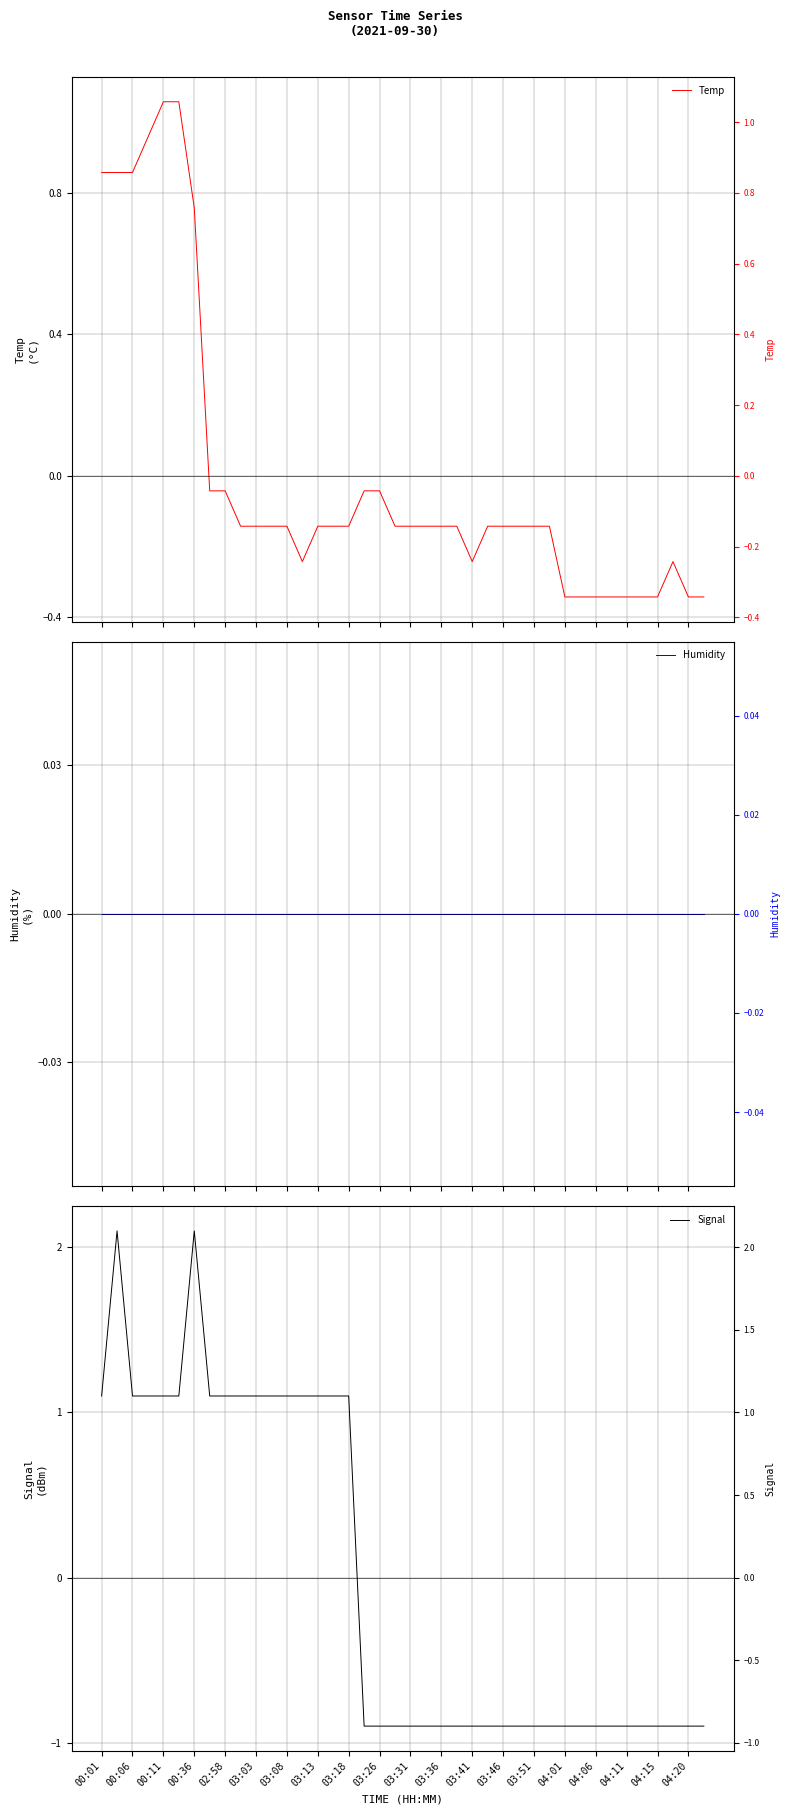

Between 03:51 and 04:15, which series saw the biggest shift?

Temp